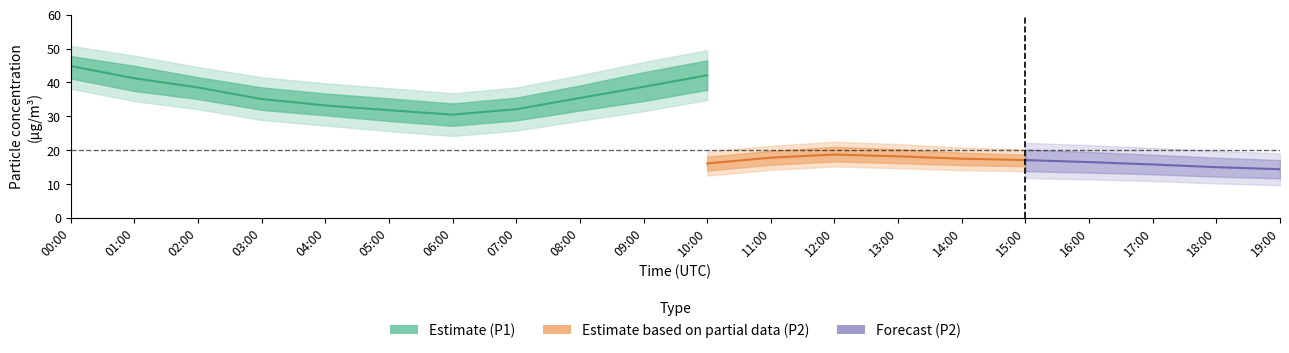

Is the value of P2_lower at 12:00 greater than the value of P2_upper at 09:00?

No